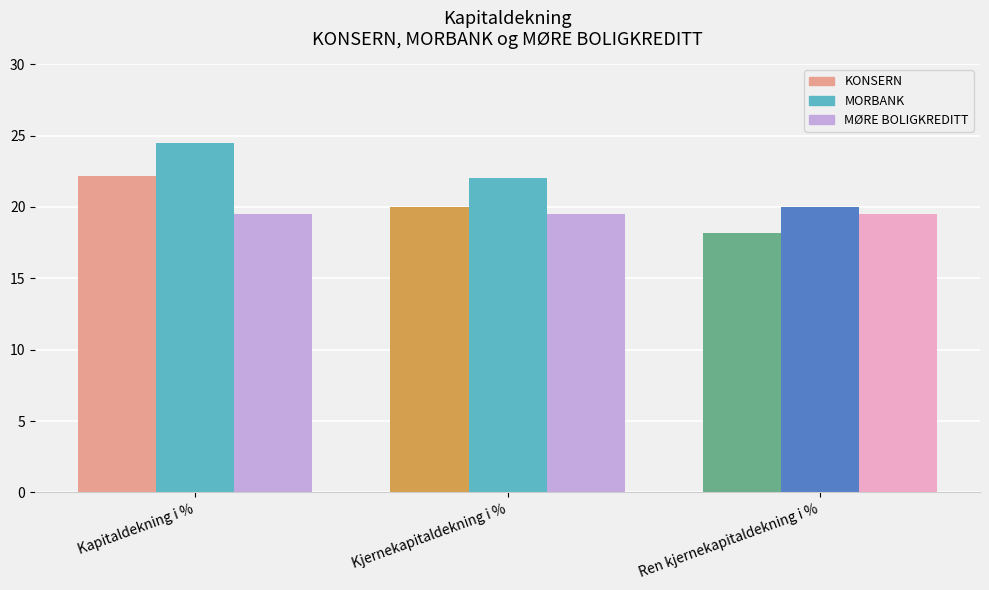

Rank the series by their maximum value, from lowest to highest.

MØRE BOLIGKREDITT, KONSERN, MORBANK